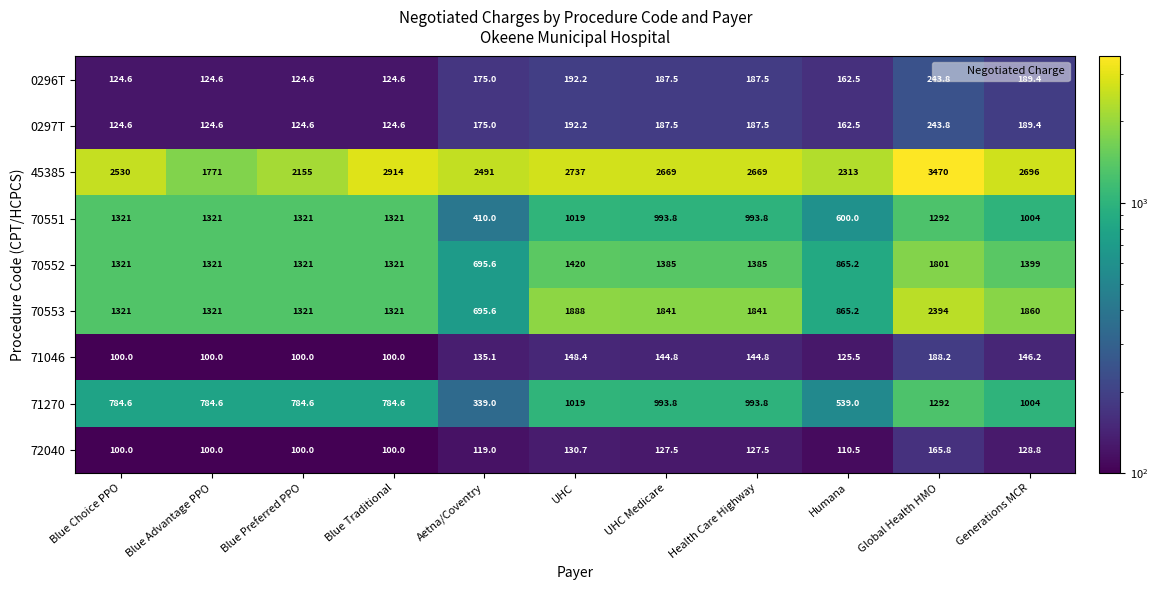

At which label is 72040 closest to 132?

UHC